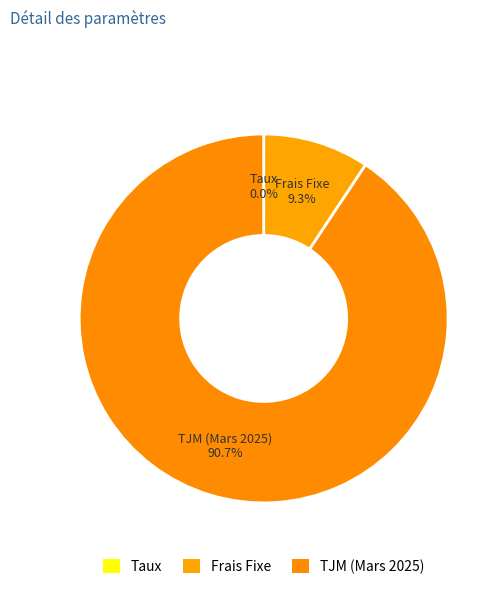

Count the number of slices in the pie.

3